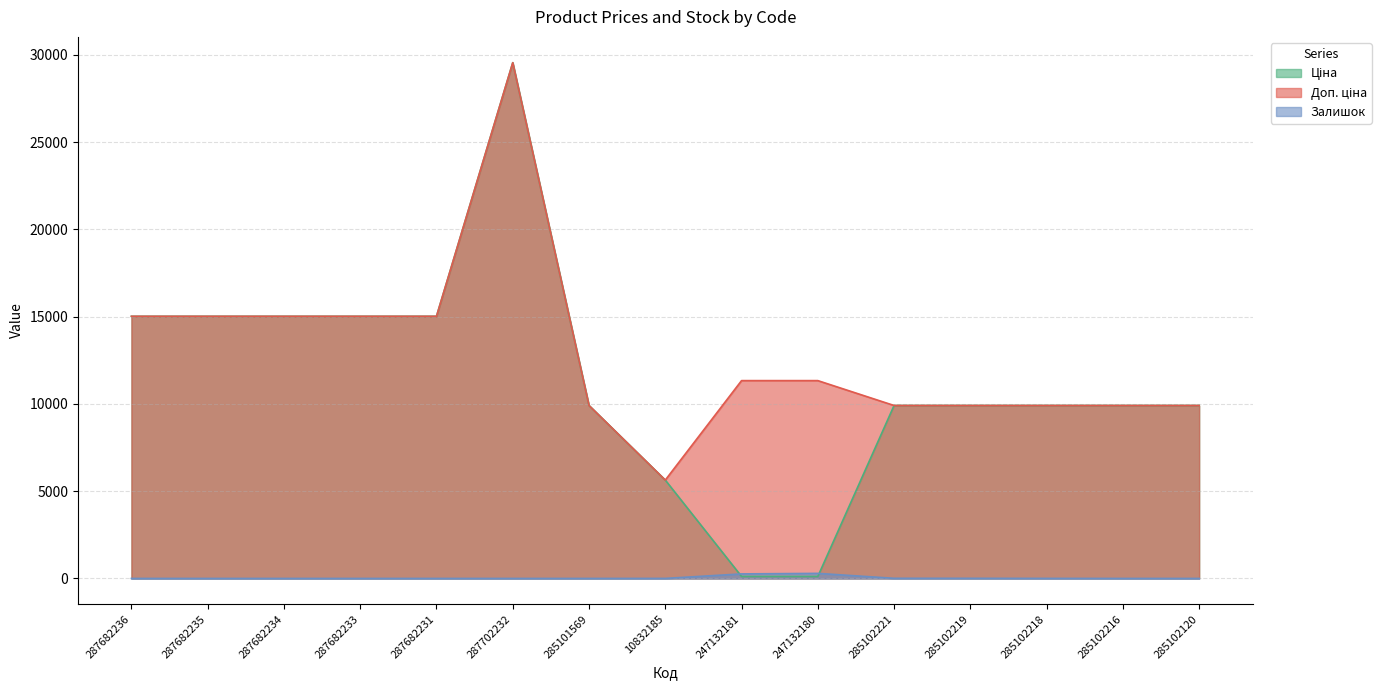

Where is the first local maximum for Ціна?

287702232